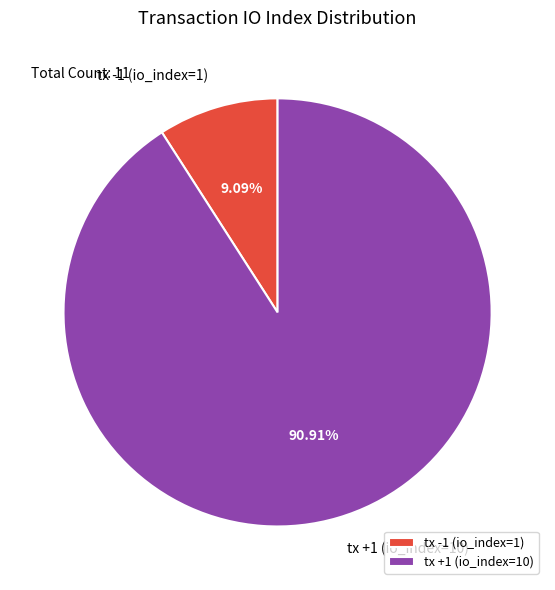

Is the sum of tx +1 (io_index=10) and tx -1 (io_index=1) greater than half?

Yes